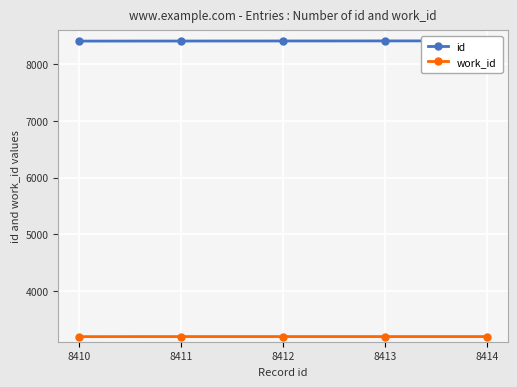

What is the highest value of the work_id series?

3191